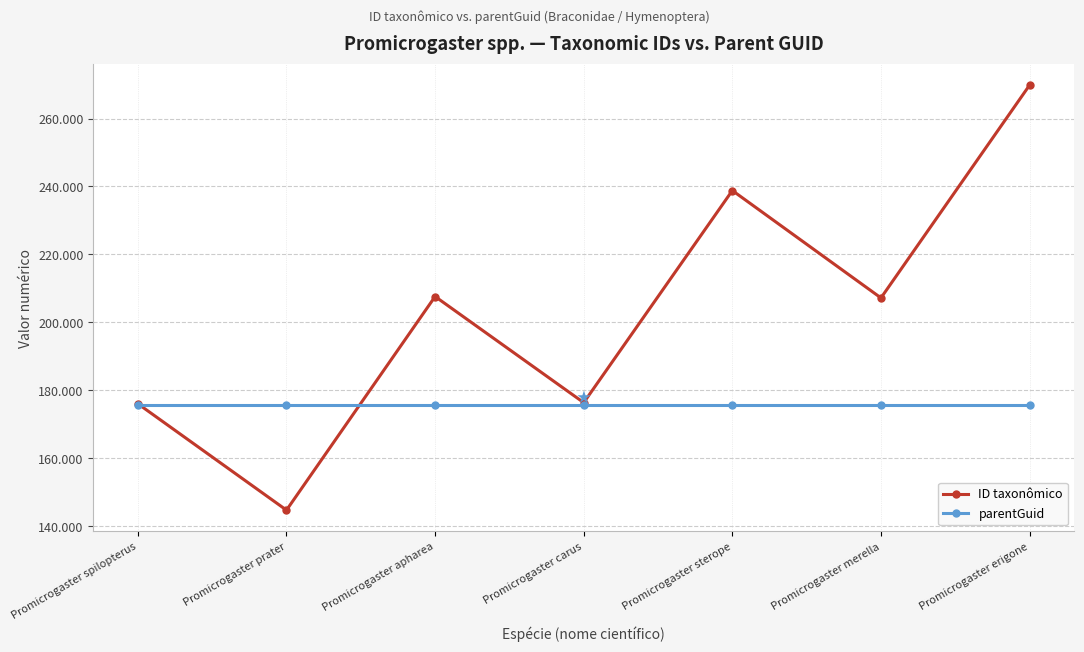

Between Promicrogaster carus and Promicrogaster sterope, which series saw the biggest shift?

ID taxonômico